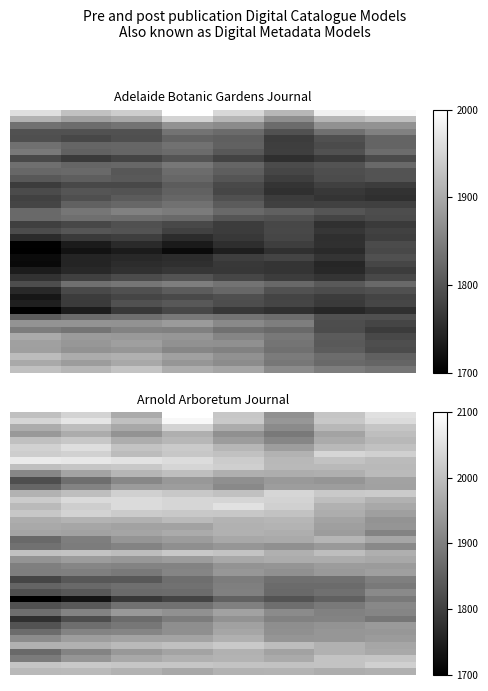

What is the maximum value shown in the chart?

2100.0